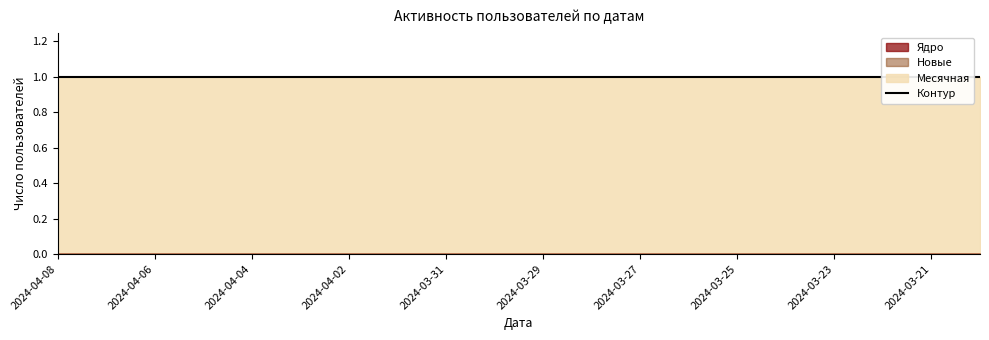

What is the total value across all series at 2024-03-28?

1